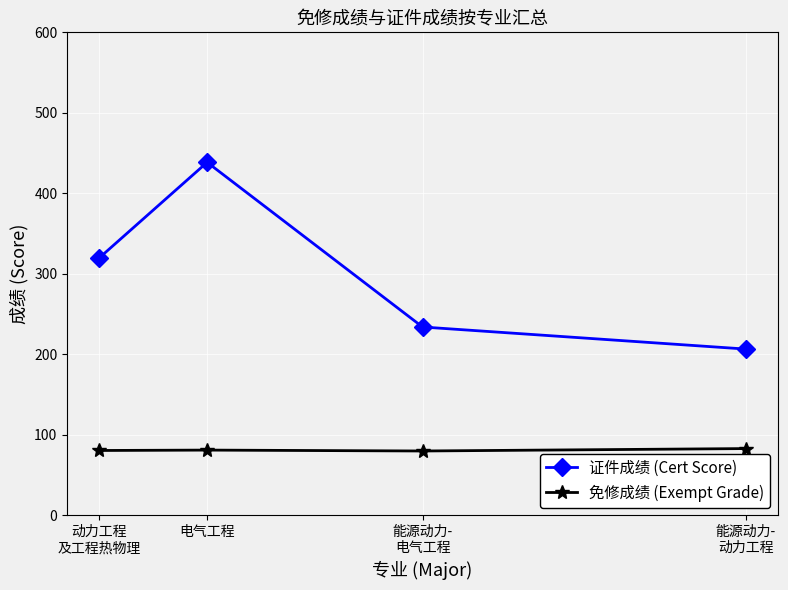

The 免修成绩 (Exempt Grade) series shows 137.4 at 电气工程. True or false?

False